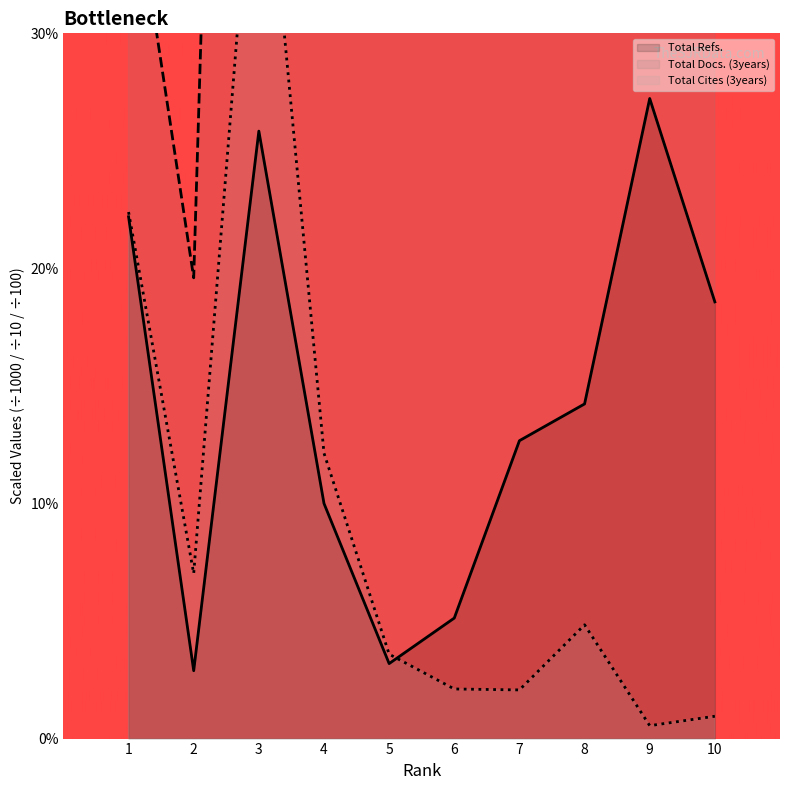

Reading left to right, what are all the values shown in this chart?

Total Docs. (3years): 37.9	19.6	111.7	39.0	35.9	60.2	63.2	190.3	346.0	172.0
Total Refs.: 22.2	2.9	25.8	10.0	3.2	5.1	12.7	14.2	27.2	18.6
Total Cites (3years): 22.4	7.0	41.4	12.1	3.6	2.1	2.1	4.8	0.6	0.9